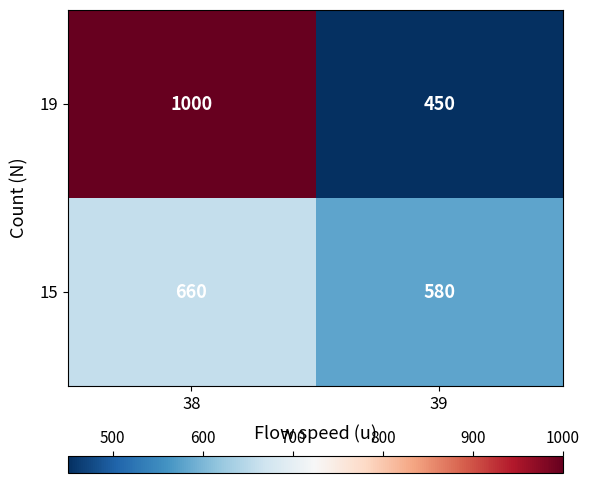

How many data points does each series have?

2